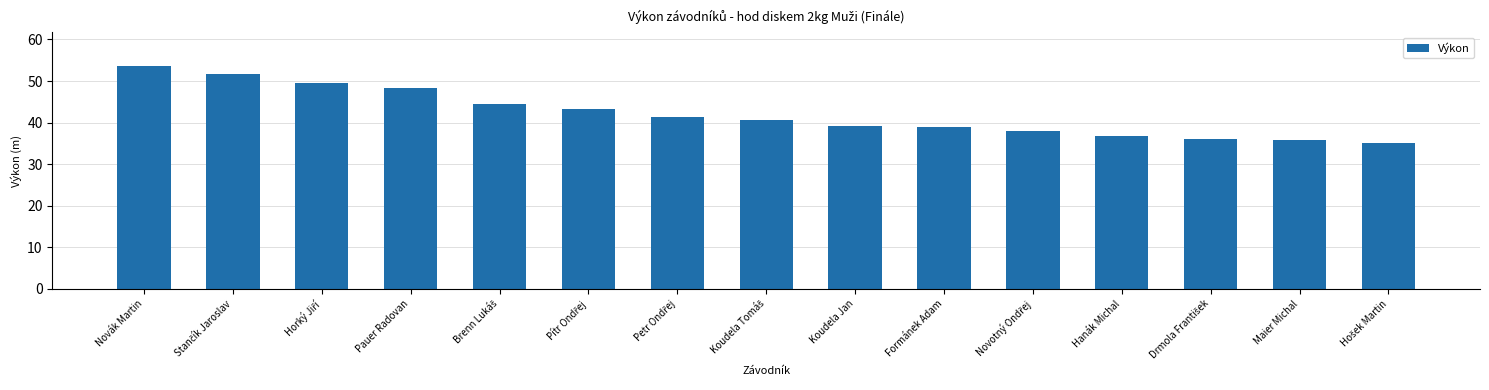

Does the chart contain any negative values?

No